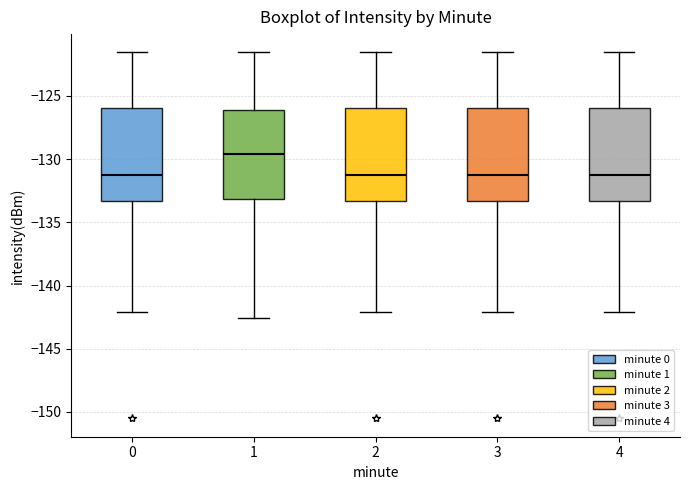

Reading left to right, read every box against the y-axis: the position of its median line, the range the box covers, and the ends of its whiskers. The values are not printed on the chart, so give them approximately, as read against the axis.

0: median -131.5, box -133.5 to -126.0, whiskers -142.0 to -121.5
1: median -129.5, box -133.0 to -126.0, whiskers -142.5 to -121.5
2: median -131.5, box -133.5 to -126.0, whiskers -142.0 to -121.5
3: median -131.5, box -133.5 to -126.0, whiskers -142.0 to -121.5
4: median -131.5, box -133.5 to -126.0, whiskers -142.0 to -121.5